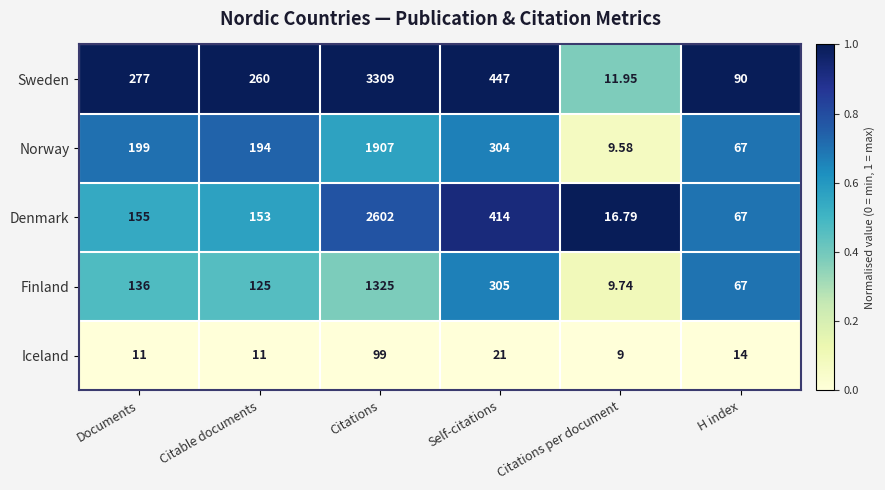

Which category has the lowest value across all series?

Citations per document